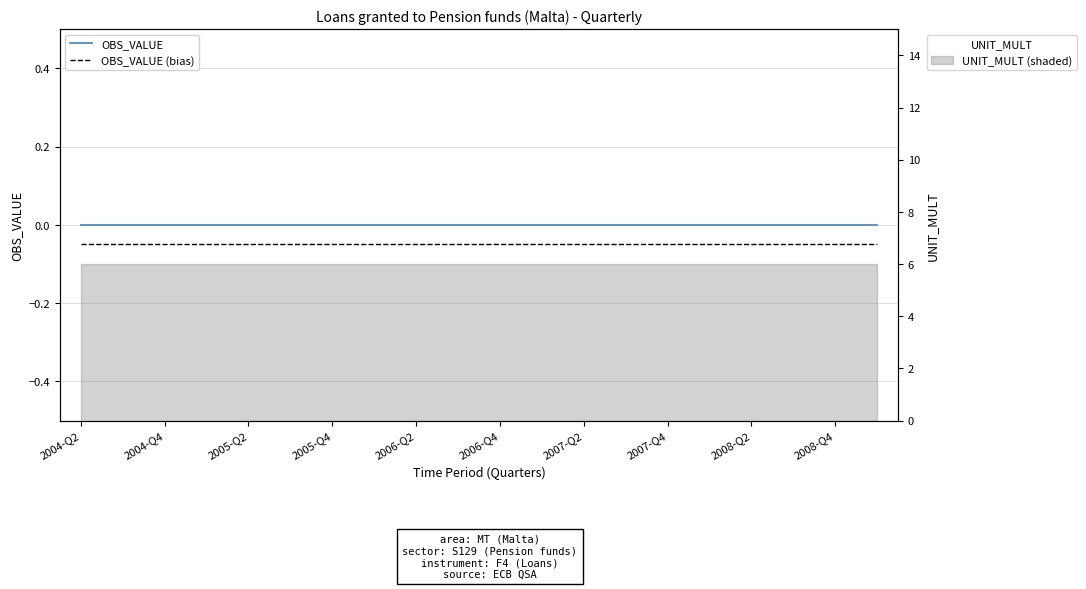

At 19, list the series in order from smallest to largest.

OBS_VALUE (bias), OBS_VALUE